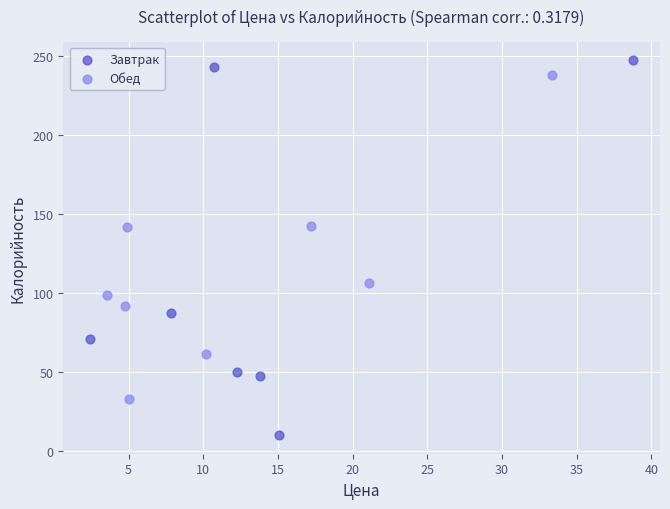

Which series has the widest spread of Y values?

Завтрак